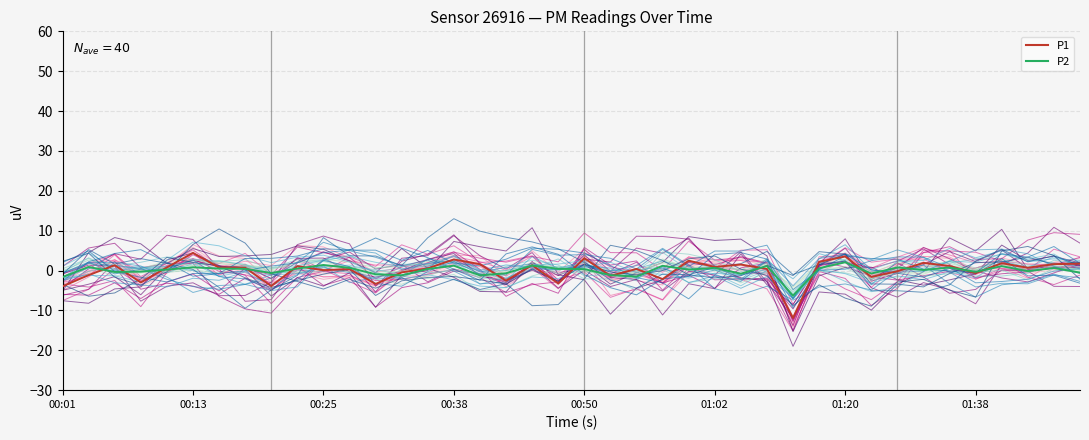

How many data points in P1_ch0 are less than 0?

18